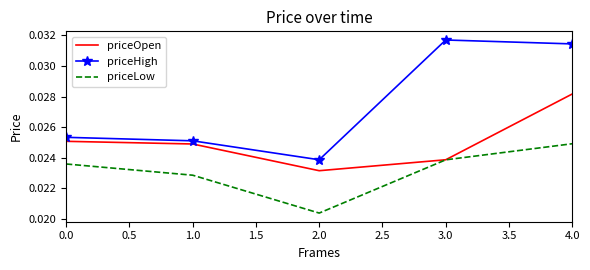

List the series in order of their overall mean, highest first.

priceHigh, priceOpen, priceLow